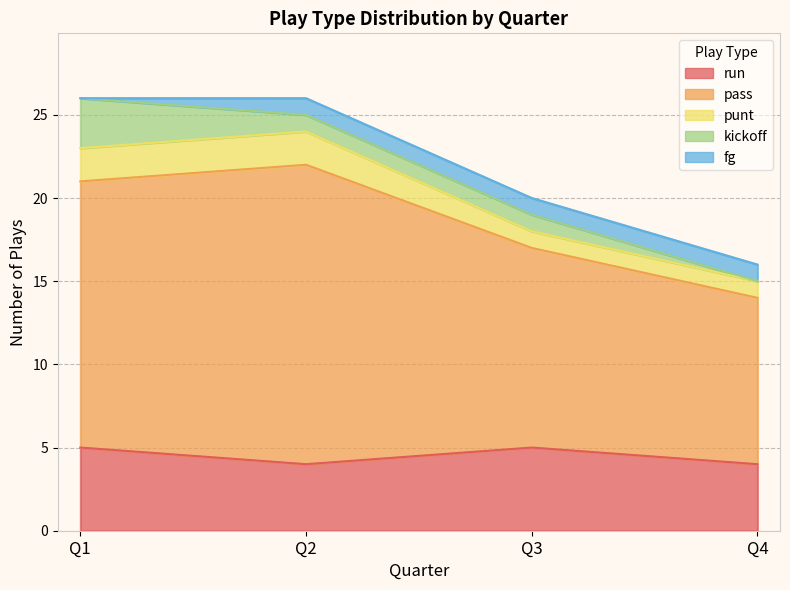

What is the greatest value displayed?

18